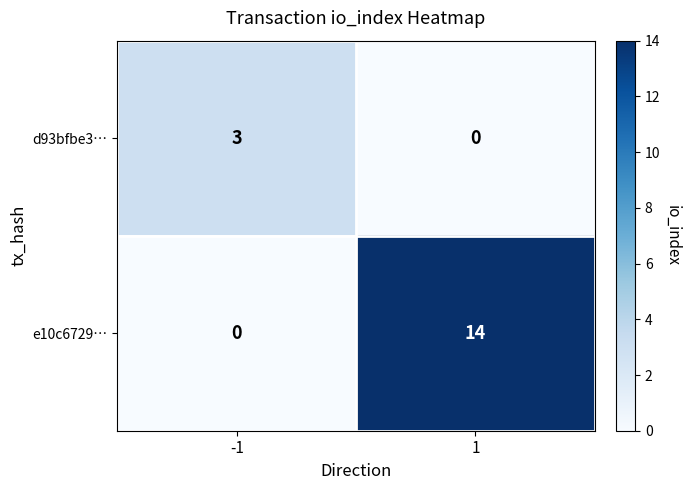

What is the total value across all series at 1?

14